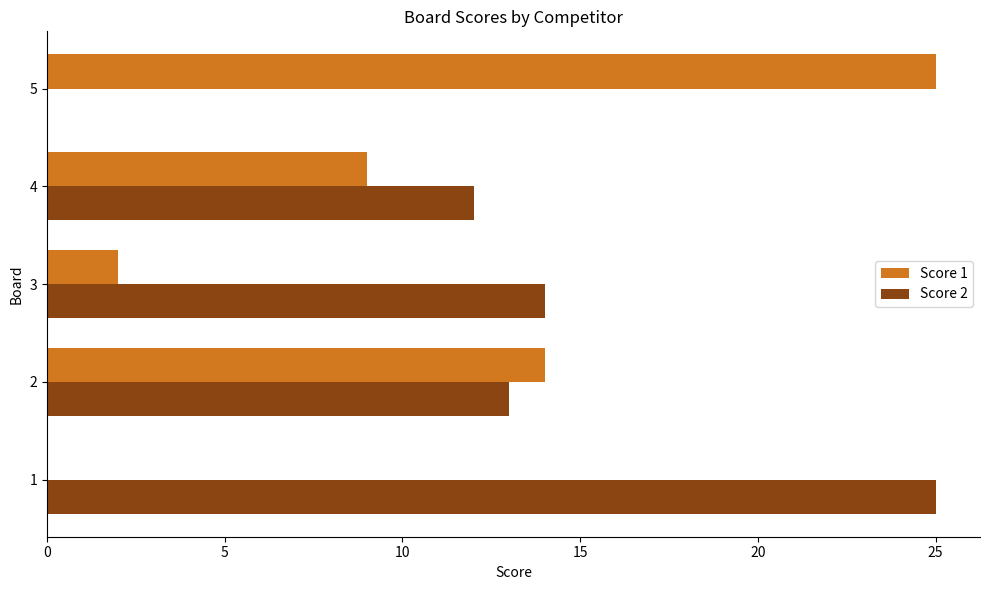

Count the number of data series in this chart.

2